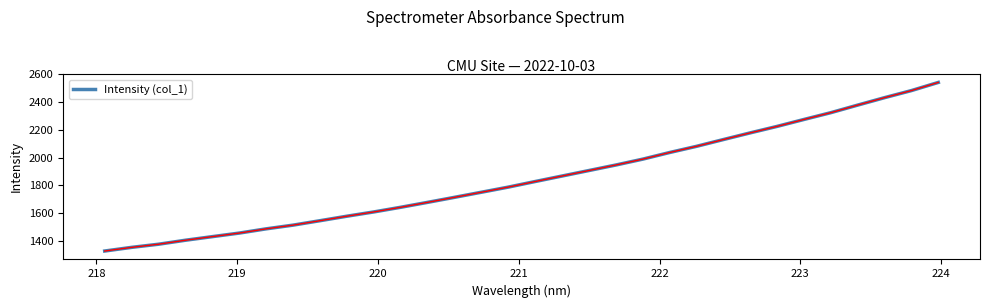

What is the difference between the maximum and minimum values?

1212.7